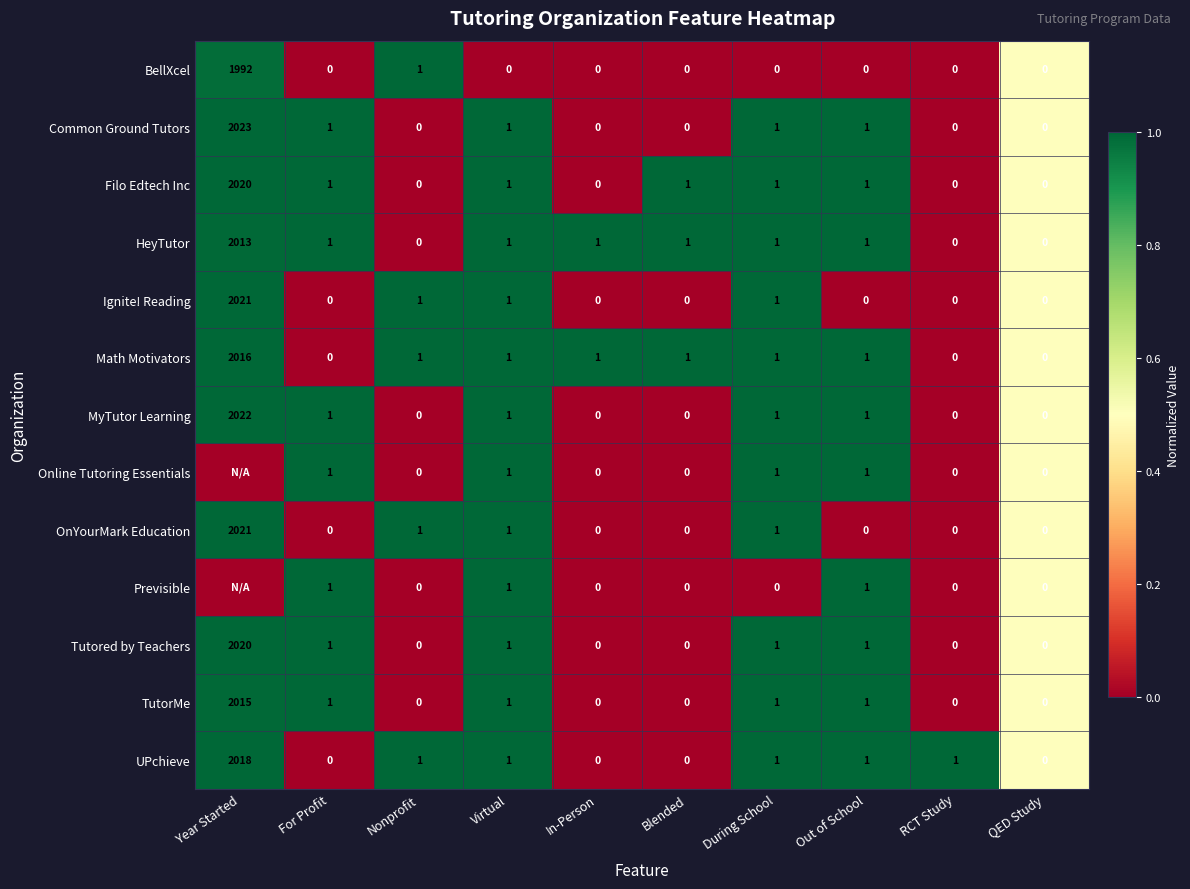

What is the highest value of the MyTutor Learning series?

2022